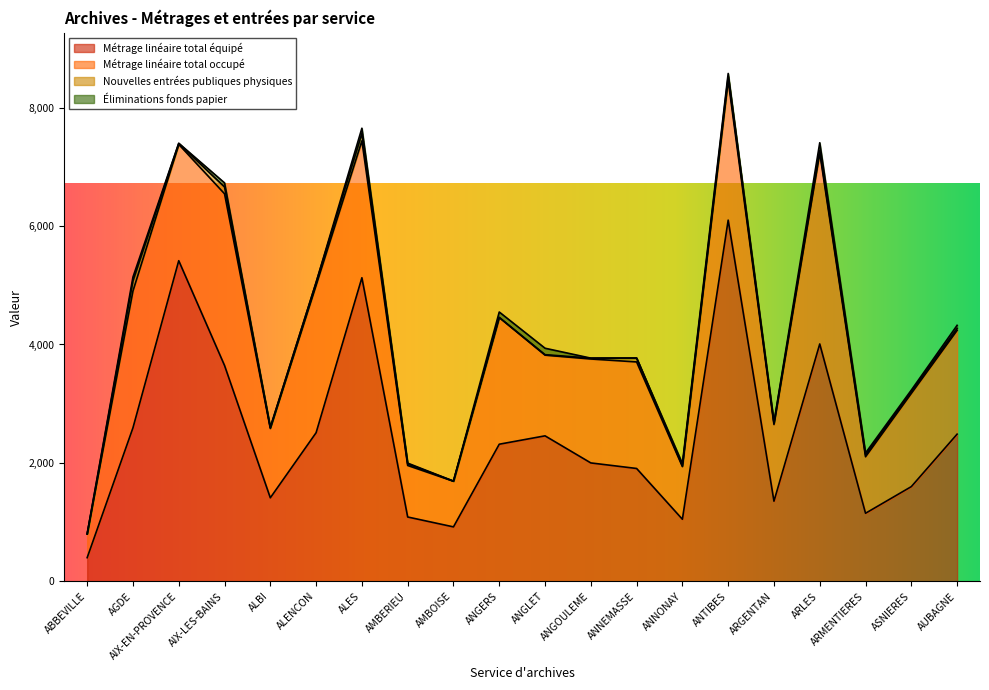

What is the average value of the Métrage linéaire total équipé series?

2476.8